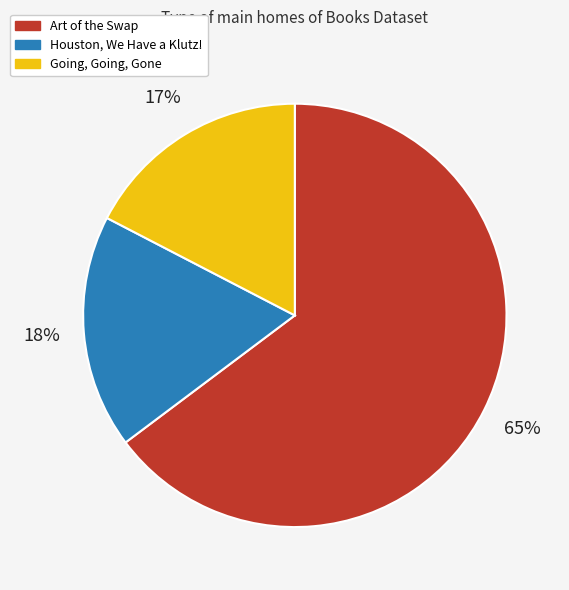

What is the ratio of the value at Going, Going, Gone to the value at Art of the Swap?

0.3